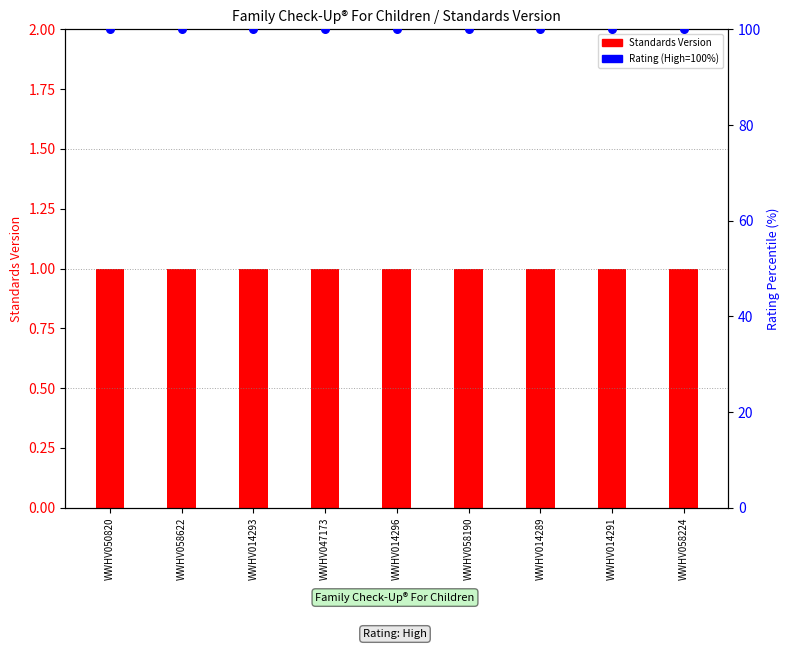

Which series has the largest total across all categories?

Rating (High=100%)